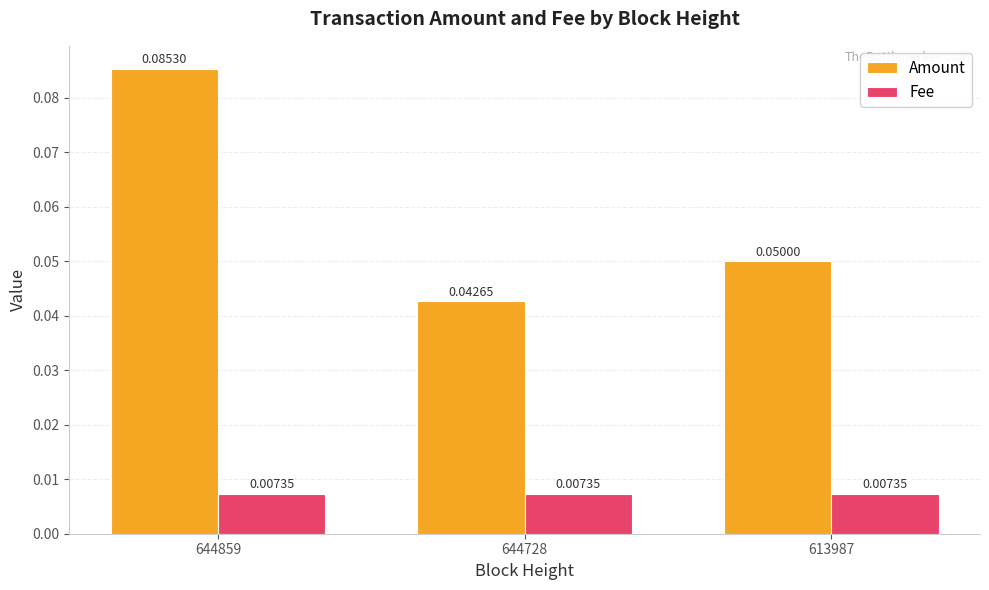

Which series has the largest range (max minus min)?

Amount